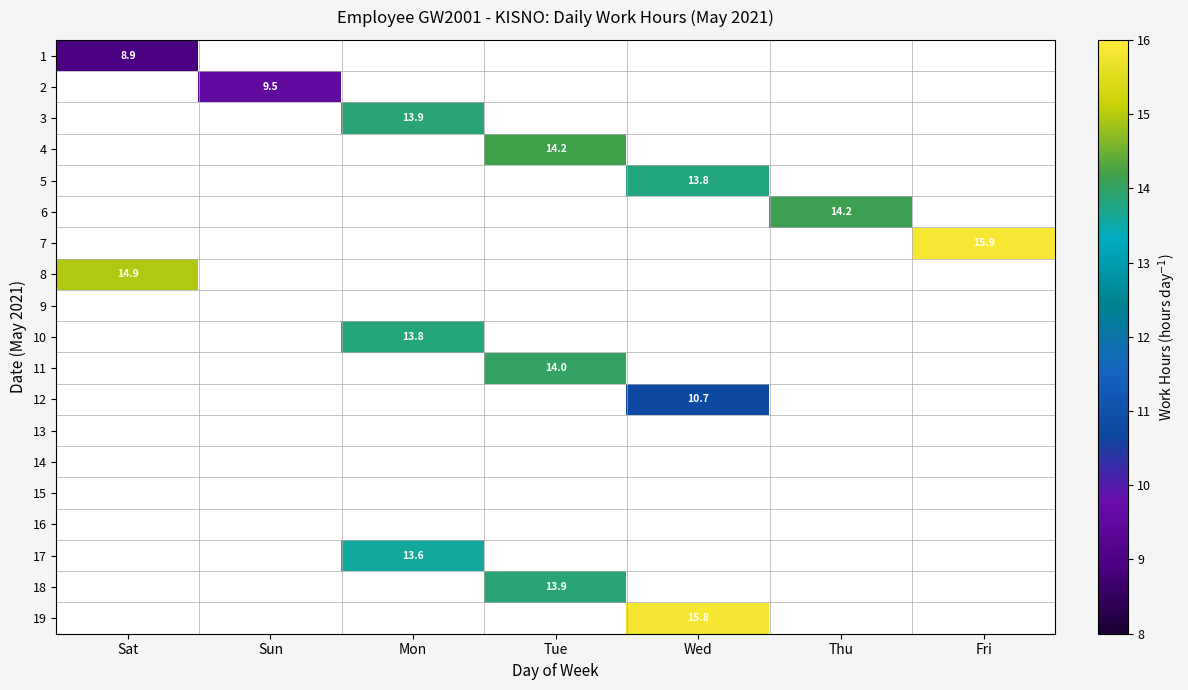

At which label is 1 closest to 8?

Sat